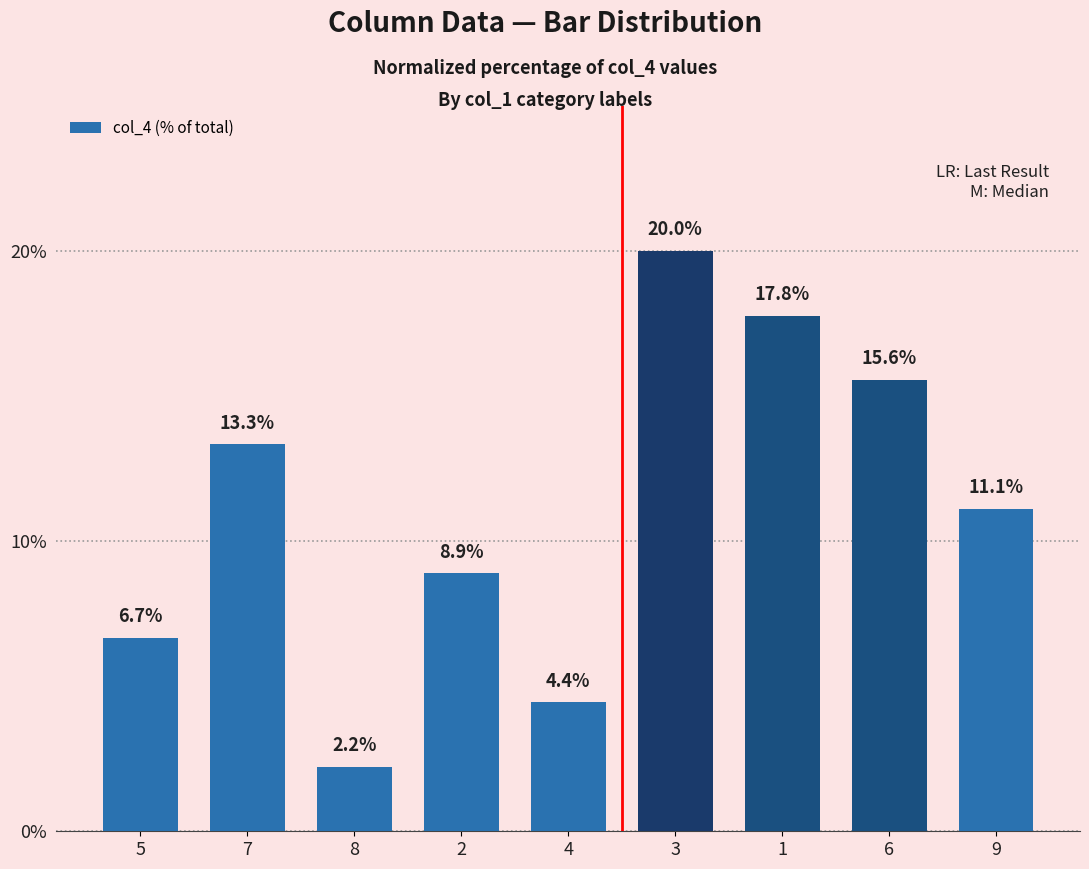

What is the change in value from 4 to 1?

+13.3